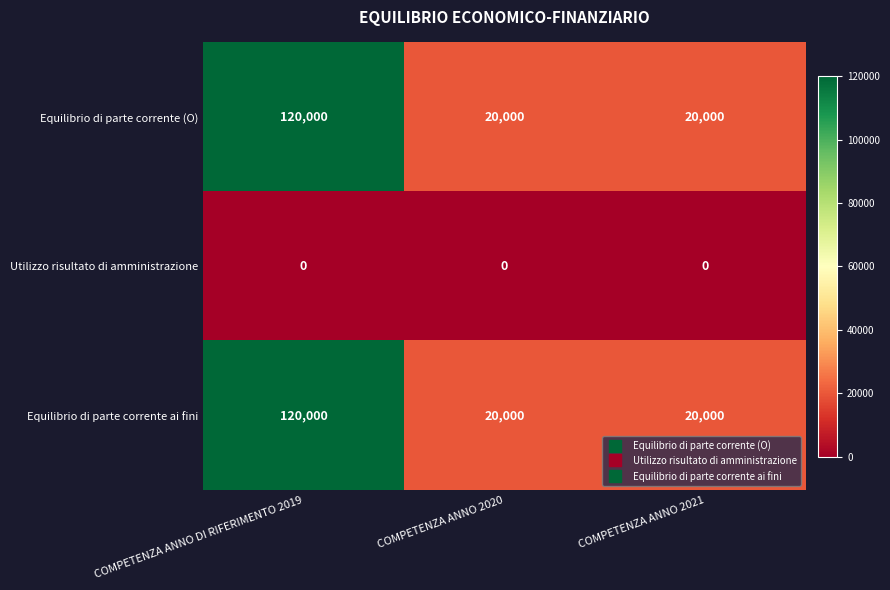

What is the total value across all series at COMPETENZA ANNO DI RIFERIMENTO 2019?

240000